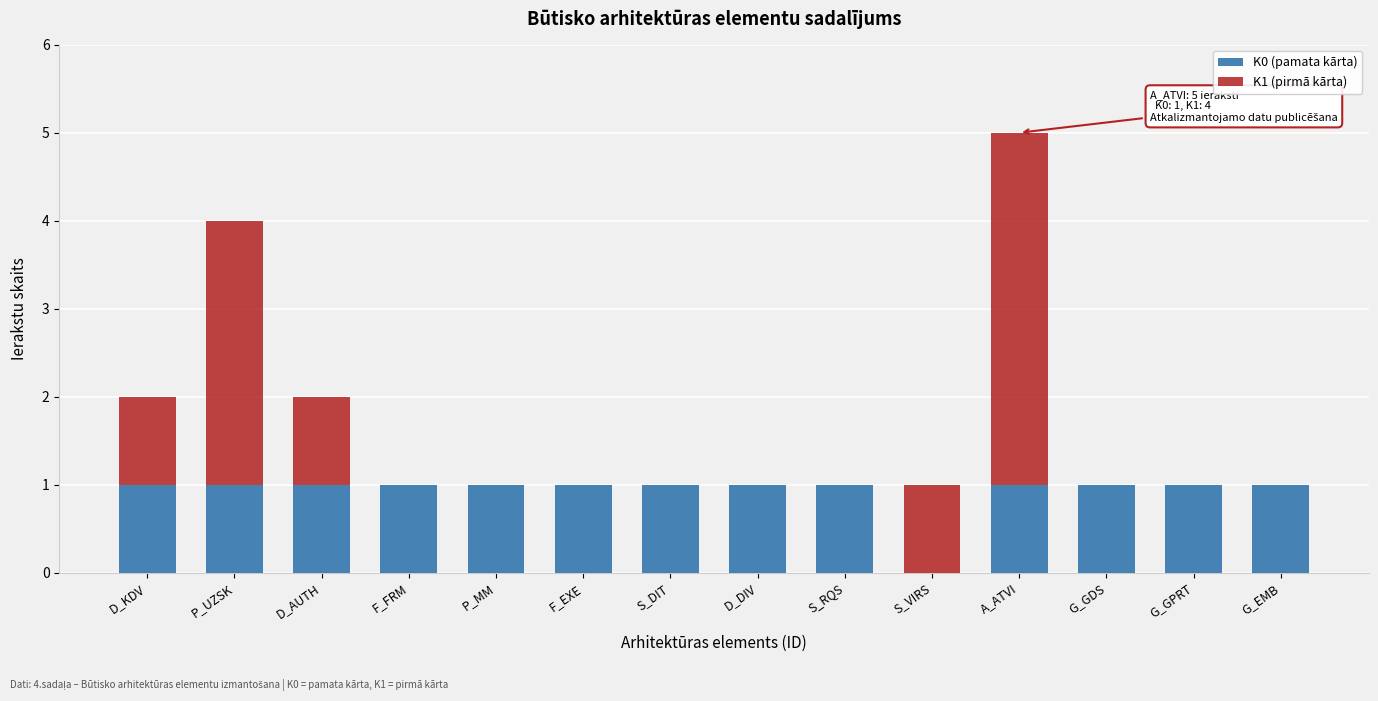

Reading left to right, list the values for the K0 (pamata kārta) series.

D_KDV=1	P_UZSK=1	D_AUTH=1	F_FRM=1	P_MM=1	F_EXE=1	S_DIT=1	D_DIV=1	S_RQS=1	S_VIRS=0	A_ATVI=1	G_GDS=1	G_GPRT=1	G_EMB=1